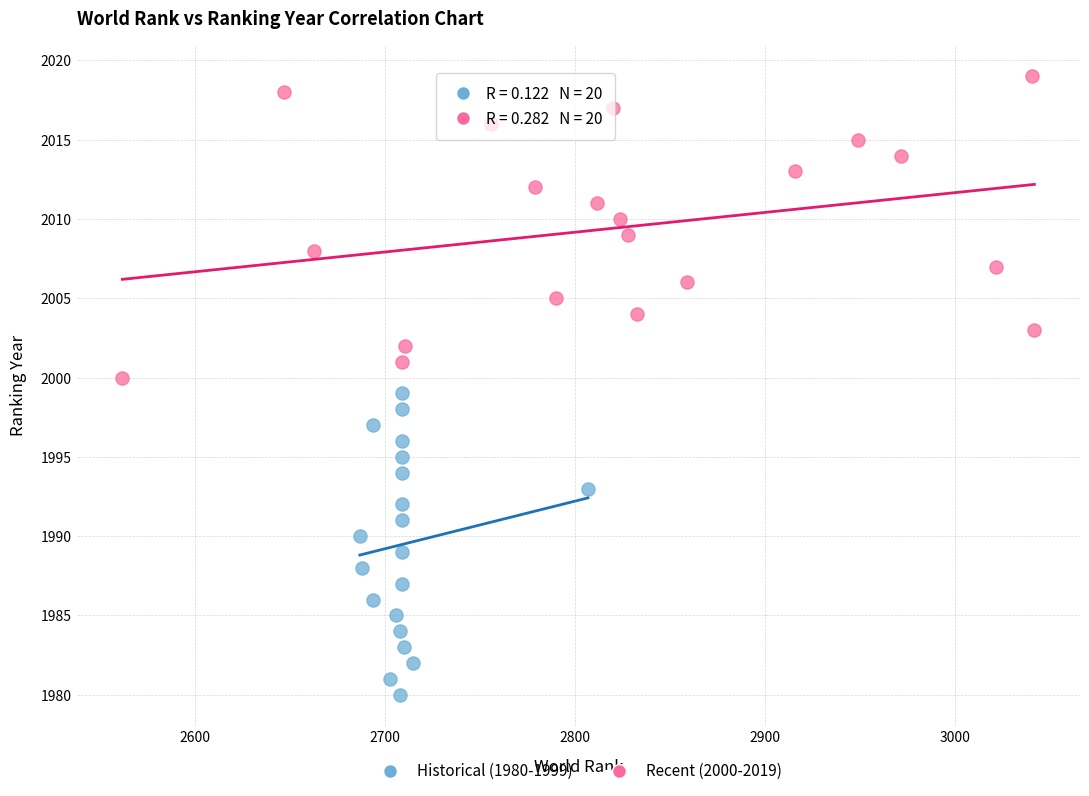

Which series reaches the minimum Y coordinate?

Historical (1980-1999)